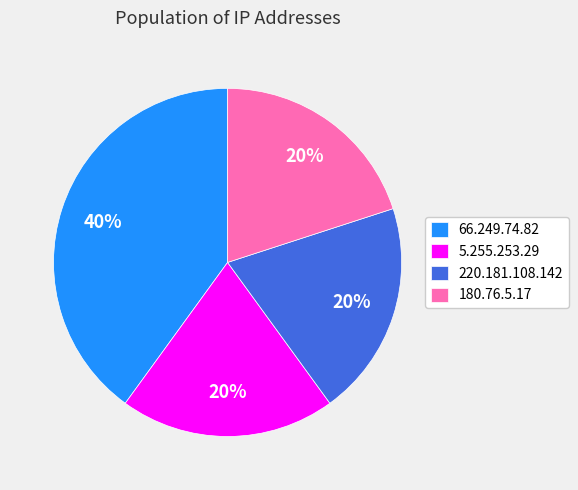

Approximately how many times larger is the value at 66.249.74.82 compared to 220.181.108.142?

2.0